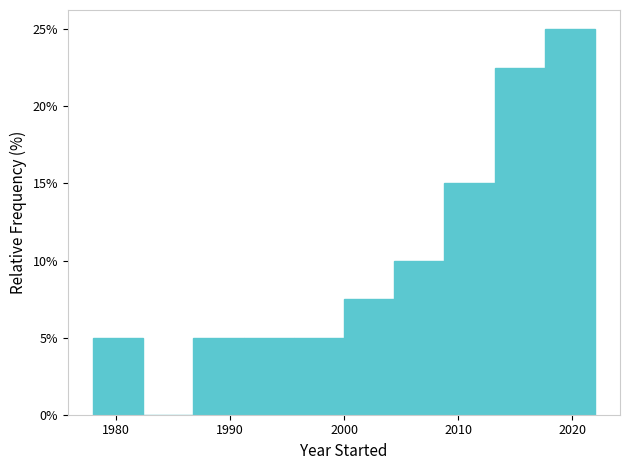

Reading left to right, list every bar in this chart as the range it spans on the x-axis followed by its height. Neither the bar edges nor the heights are printed on the chart, so give them approximately, as read against the axes.

1978.0 to 1982.4: 5.0
1982.4 to 1986.8: 0
1986.8 to 1991.2: 5.0
1991.2 to 1995.6: 5.0
1995.6 to 2000.0: 5.0
2000.0 to 2004.4: 7.5
2004.4 to 2008.8: 10.0
2008.8 to 2013.2: 15.0
2013.2 to 2017.6: 22.5
2017.6 to 2022.0: 25.0